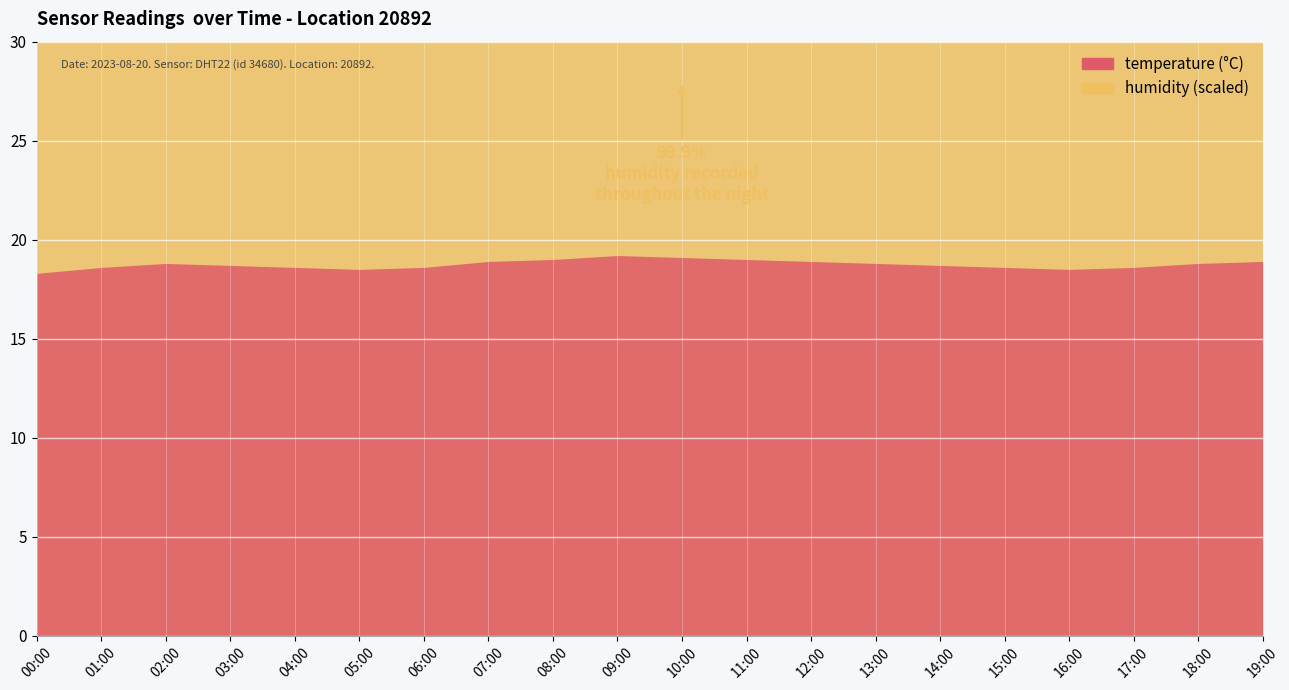

True or false: humidity and temperature cross at least once.

False